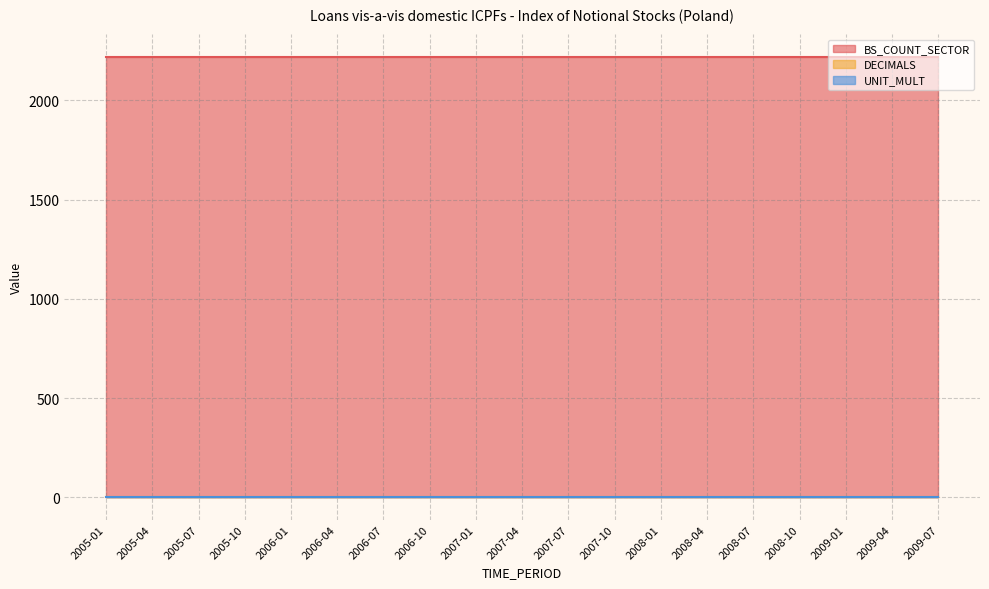

The value of BS_COUNT_SECTOR at 2006-04 is 3726. True or false?

False